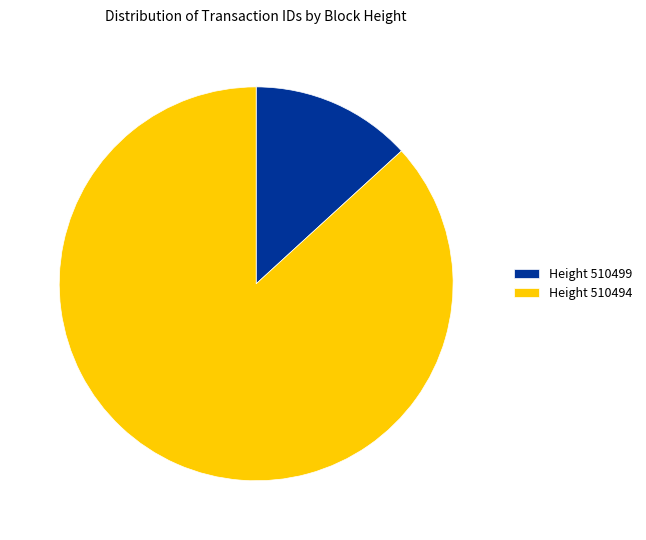

Is there a majority slice in this chart?

Yes